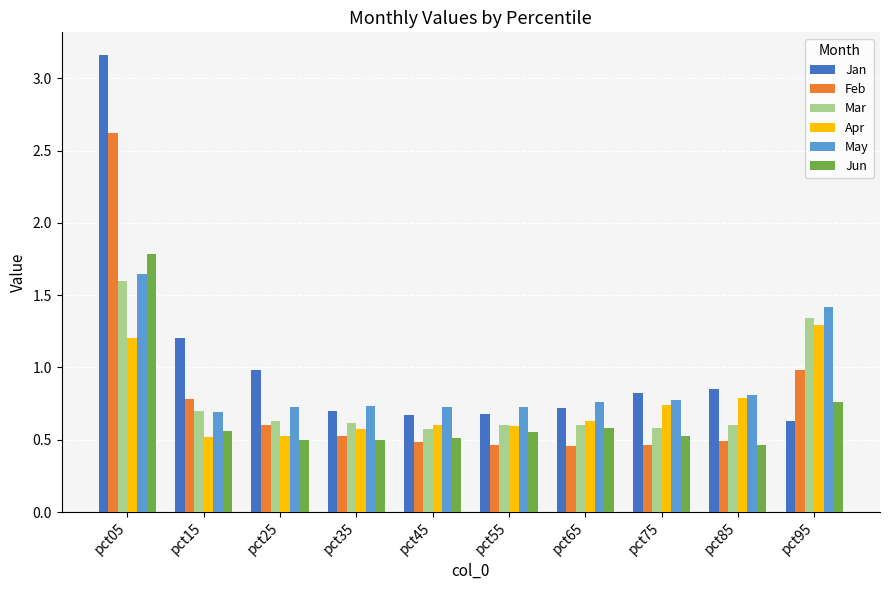

Which category has the highest value in the Mar series?

pct05